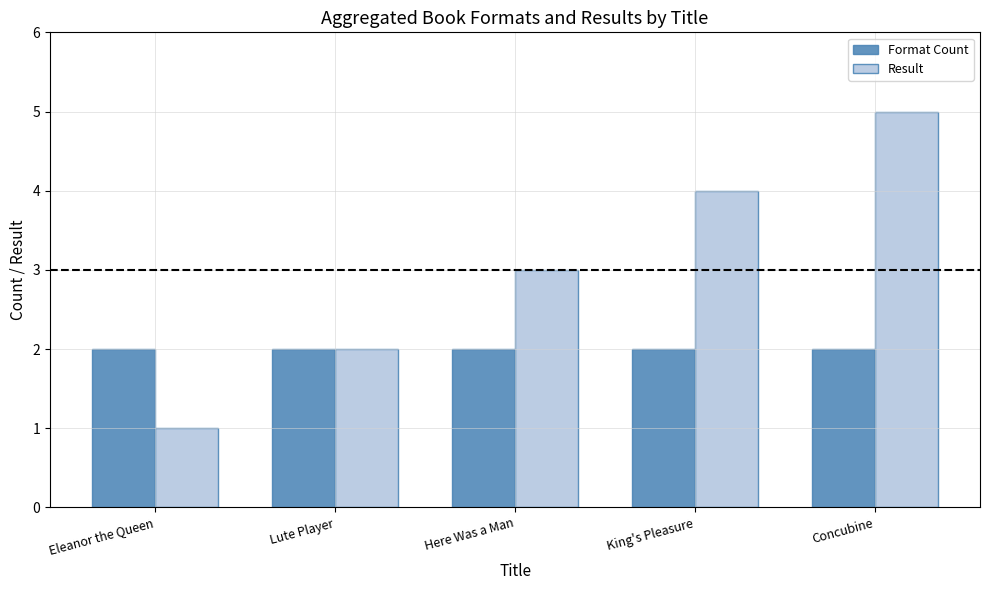

Rank the series by their maximum value, from lowest to highest.

Format Count, Result